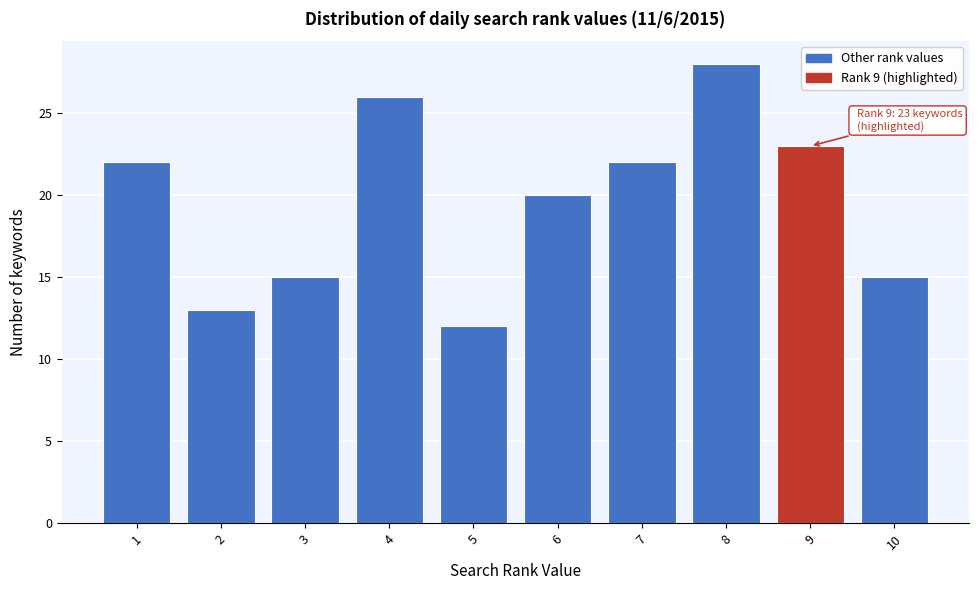

Reading left to right, extract all data points from this chart.

22	13	15	26	12	20	22	28	23	15